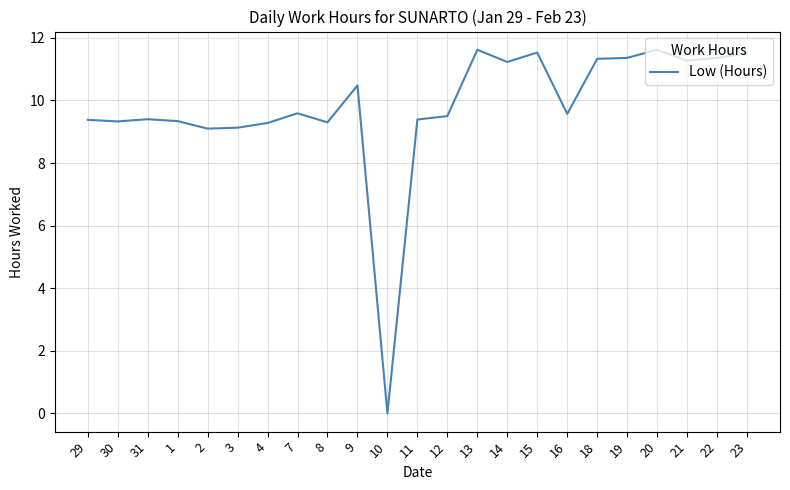

Is this an area chart (filled region under the line)?

No